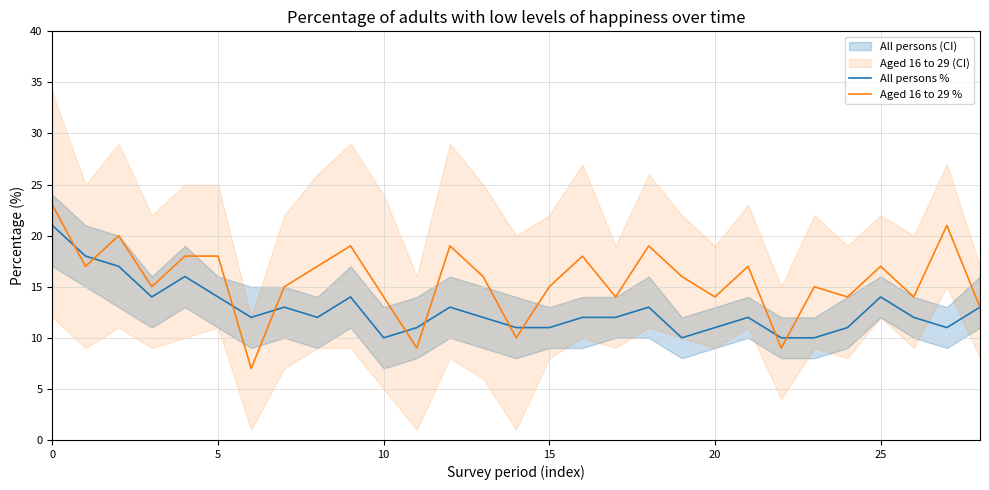

Reading left to right, transcribe all the data shown in this chart.

All persons %: 21	18	17	14	16	14	12	13	12	14	10	11	13	12	11	11	12	12	13	10	11	12	10	10	11	14	12	11	13
Aged 16 to 29 %: 23	17	20	15	18	18	7	15	17	19	14	9	19	16	10	15	18	14	19	16	14	17	9	15	14	17	14	21	13